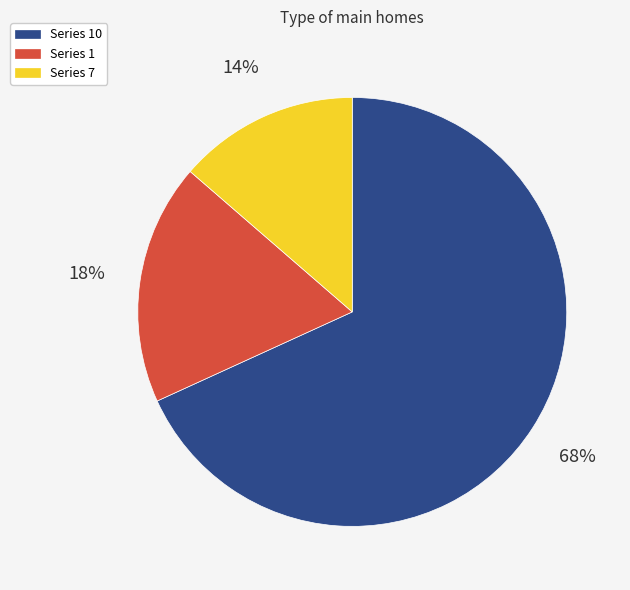

To the nearest percent, what is the average slice percentage?

33%